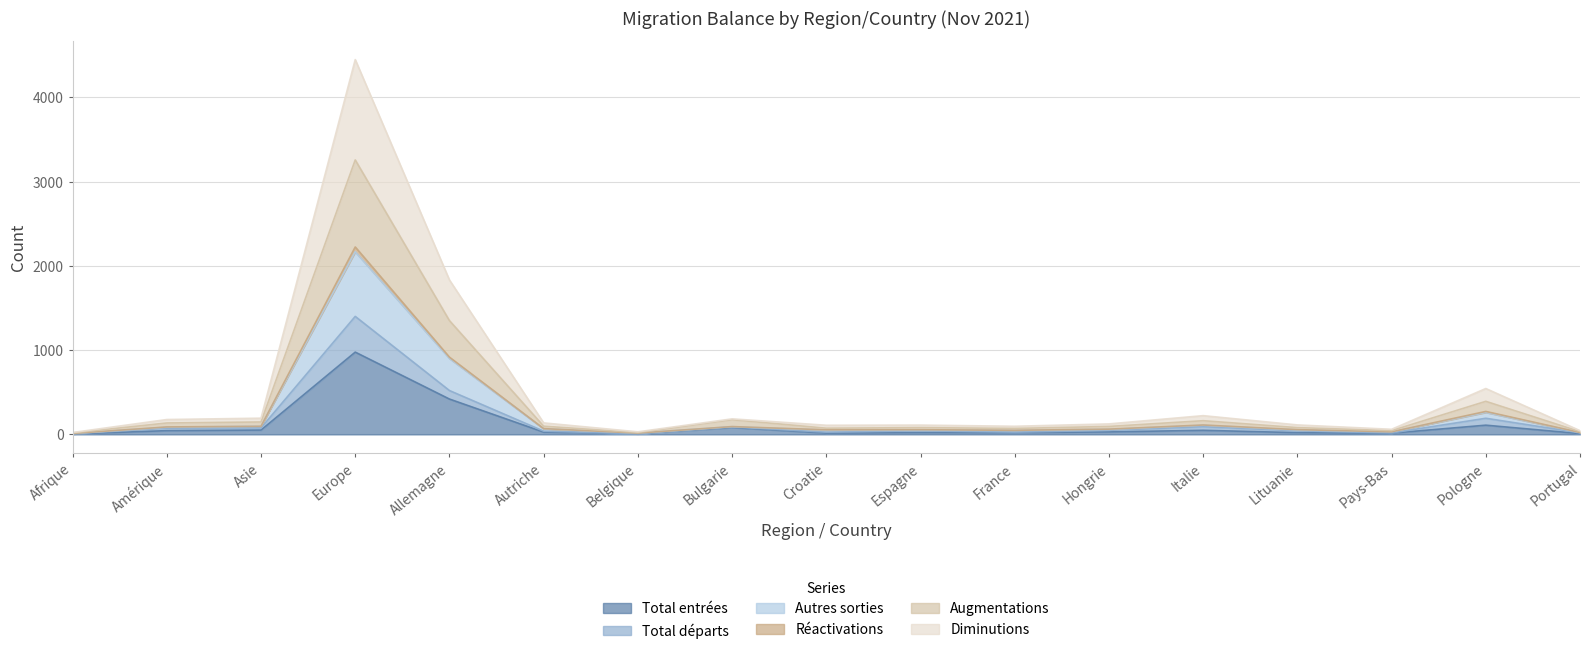

Reading right to left, transcribe all the data shown in this chart.

Total entrées: 9	109	14	20	48	29	20	21	15	81	6	27	419	976	51	44	5
Total départs: 18	191	17	42	91	48	26	42	26	88	7	38	520	1400	76	74	8
Autres sorties: 21	261	30	52	108	59	46	51	50	91	15	66	901	2167	96	85	10
Réactivations: 22	272	30	56	111	62	48	55	54	92	15	68	916	2224	96	88	11
Augmentations: 32	392	44	80	162	94	70	80	73	174	21	97	1350	3257	147	135	17
Diminutions: 44	544	60	112	222	124	96	110	108	184	30	136	1832	4448	192	176	22